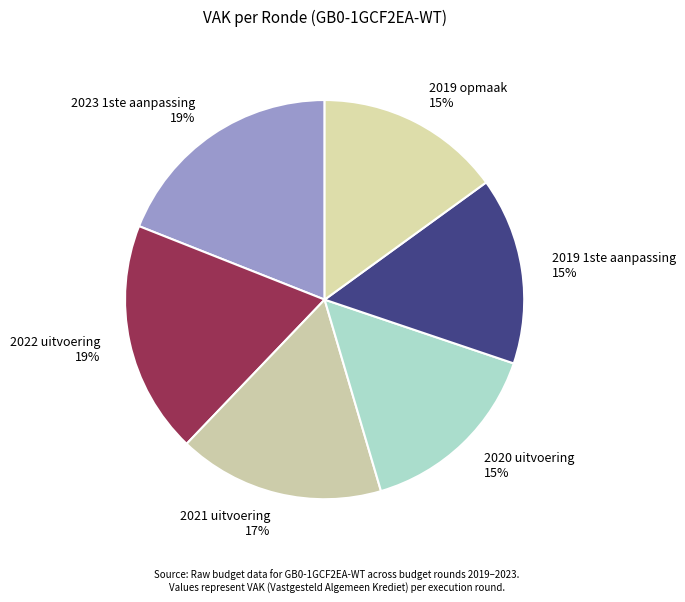

What percentage is the 2023 1ste aanpassing slice, to the nearest percent?

19%